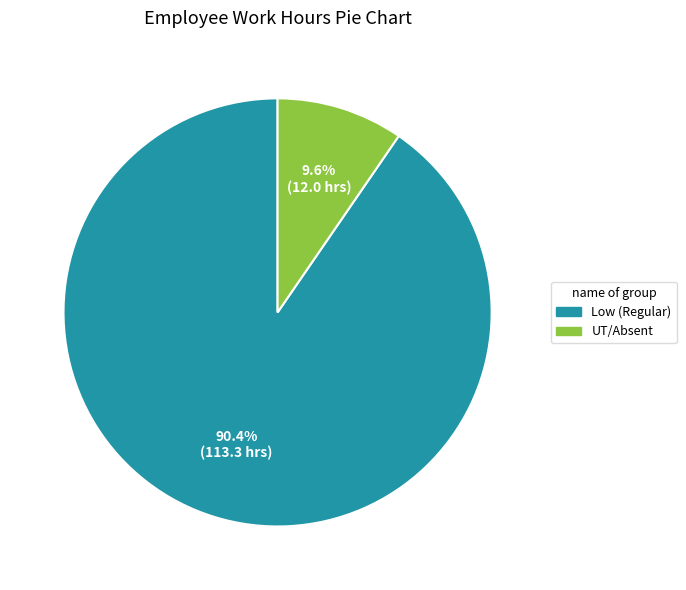

Does any single category account for the majority?

Yes